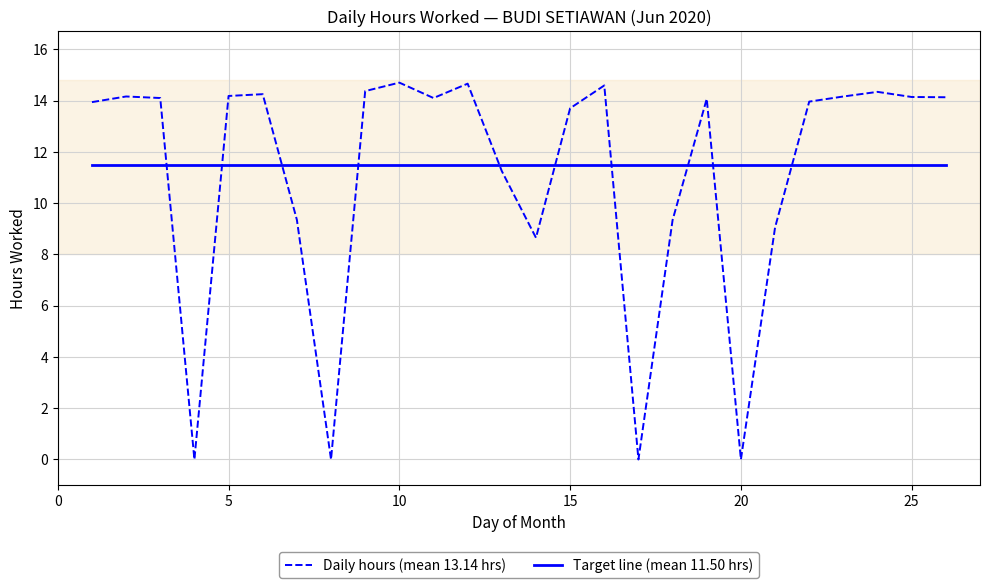

What is the minimum value for Target line (mean 11.50 hrs)?

11.5